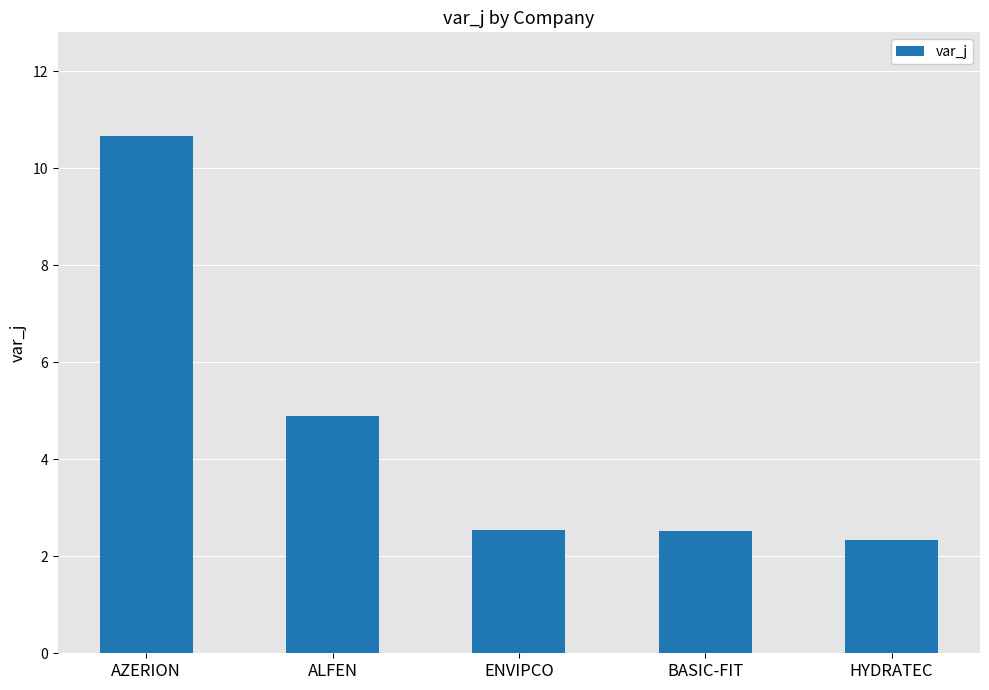

What is the difference between the second highest and second lowest values?

2.4